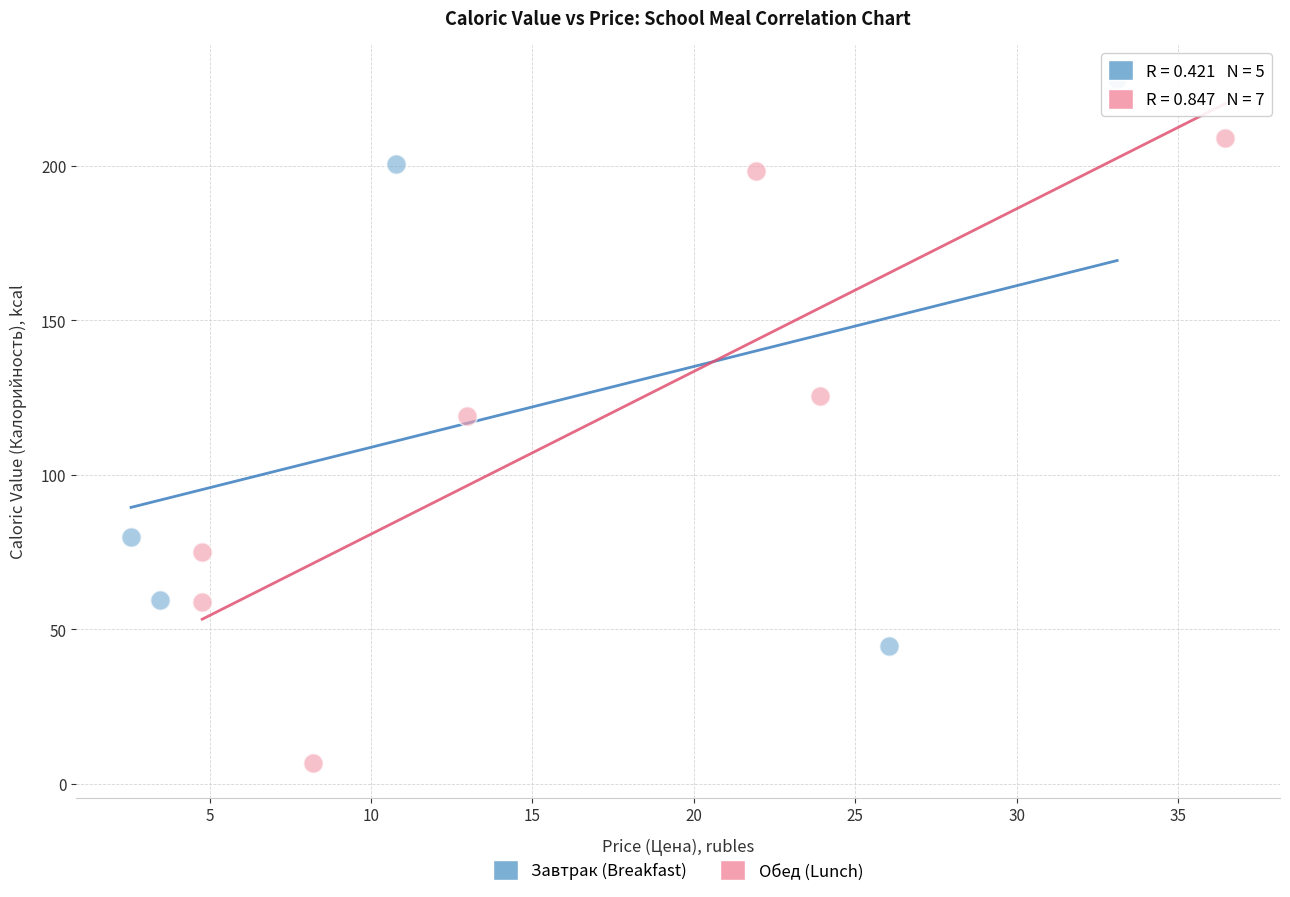

Which series reaches the maximum Y coordinate?

Завтрак (Breakfast)